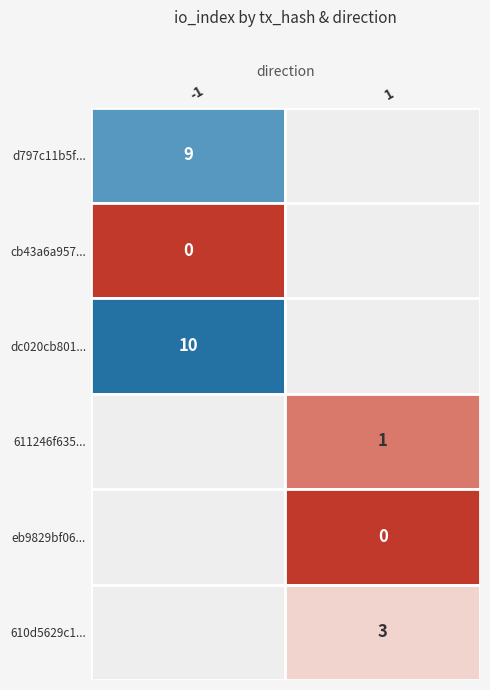

Reading left to right, transcribe all the data shown in this chart.

d797c11b5fbd1b14696715f31bb926a7e128627: -1	9
cb43a6a9573a9c8bc598eab51d8df611a871a6a: -1	0
dc020cb801b80a50ae9222e2ad902fe6cf5ef87: -1	10
611246f6353d56c7844738d372da5ecf27aa144: 1	1
eb9829bf06e29d69d38dd793f9f57168dac783c: 1	0
610d5629c1f26b83e89c8294361186c986a2440: 1	3